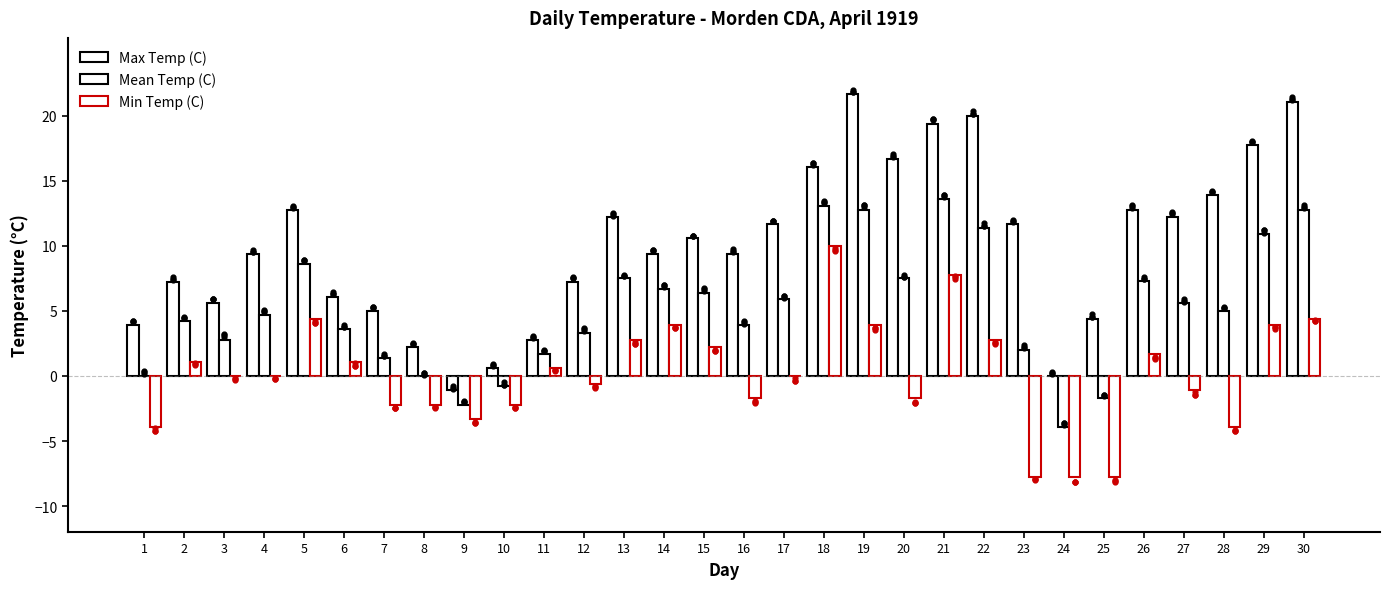

Which series has the largest total across all categories?

Max Temp (C)